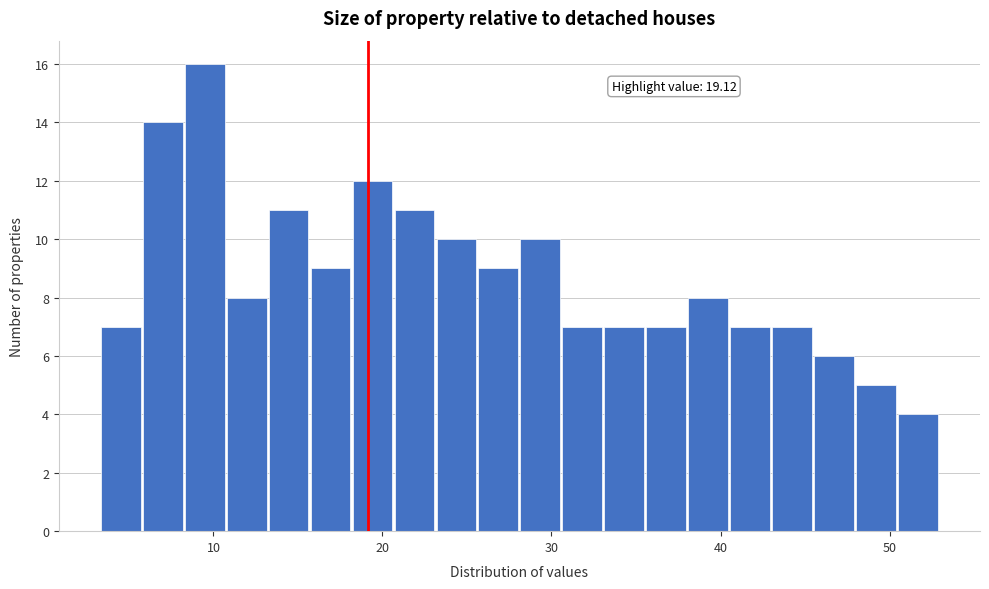

Read against the x-axis, roughly where is the centre of the tallest bar?

9